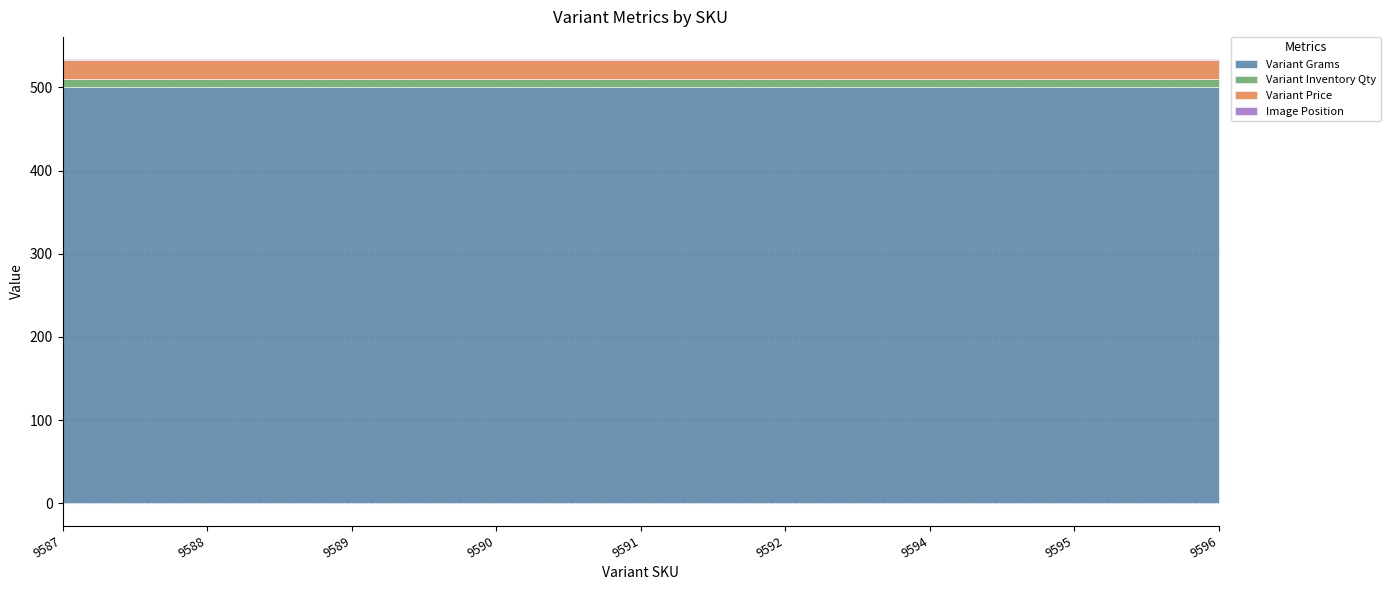

What are all the series names shown in the legend?

Variant Grams, Variant Inventory Qty, Variant Price, Image Position